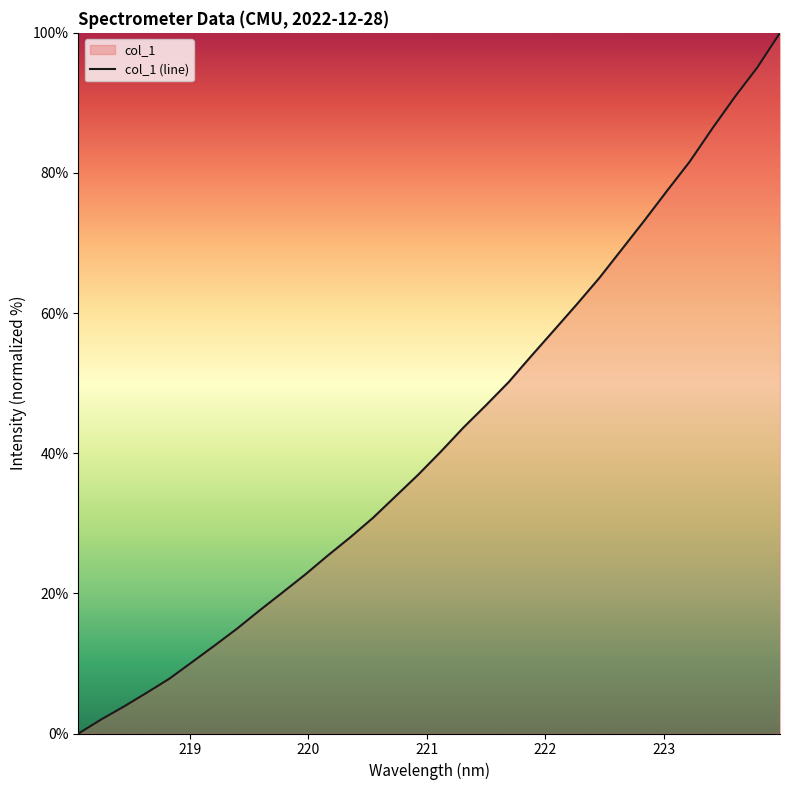

Reading right to left, what are all the values shown in this chart?

100.0	95.1	90.8	86.3	81.6	77.4	73.2	69.1	65.0	61.2	57.5	53.9	50.2	46.9	43.7	40.2	36.9	33.9	30.8	28.0	25.4	22.7	20.1	17.6	15.0	12.5	10.2	7.8	5.8	3.8	2.0	0.0